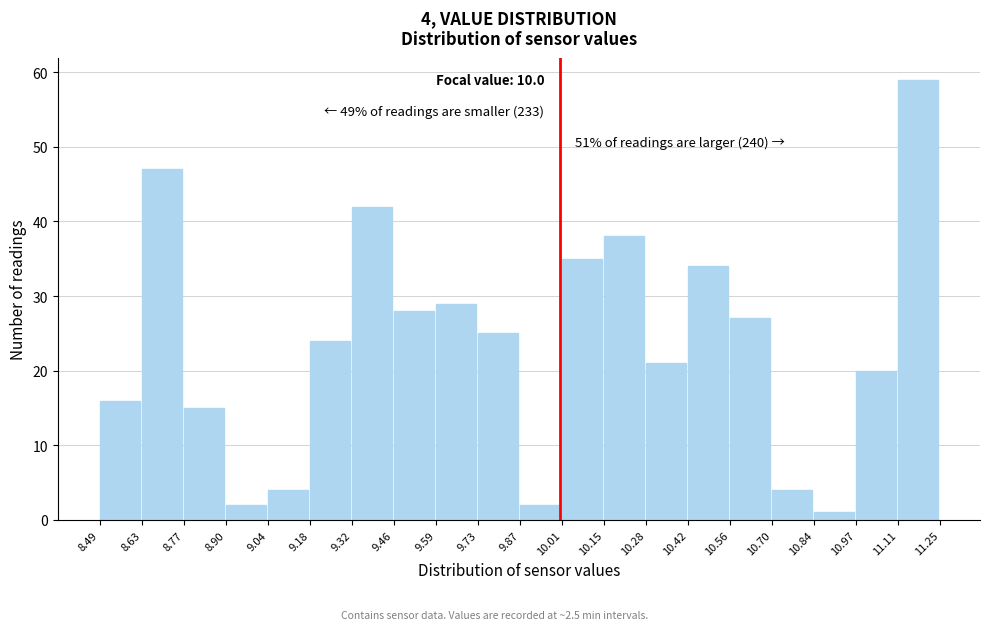

Which range on the x-axis has the tallest bar?

11.11 to 11.25